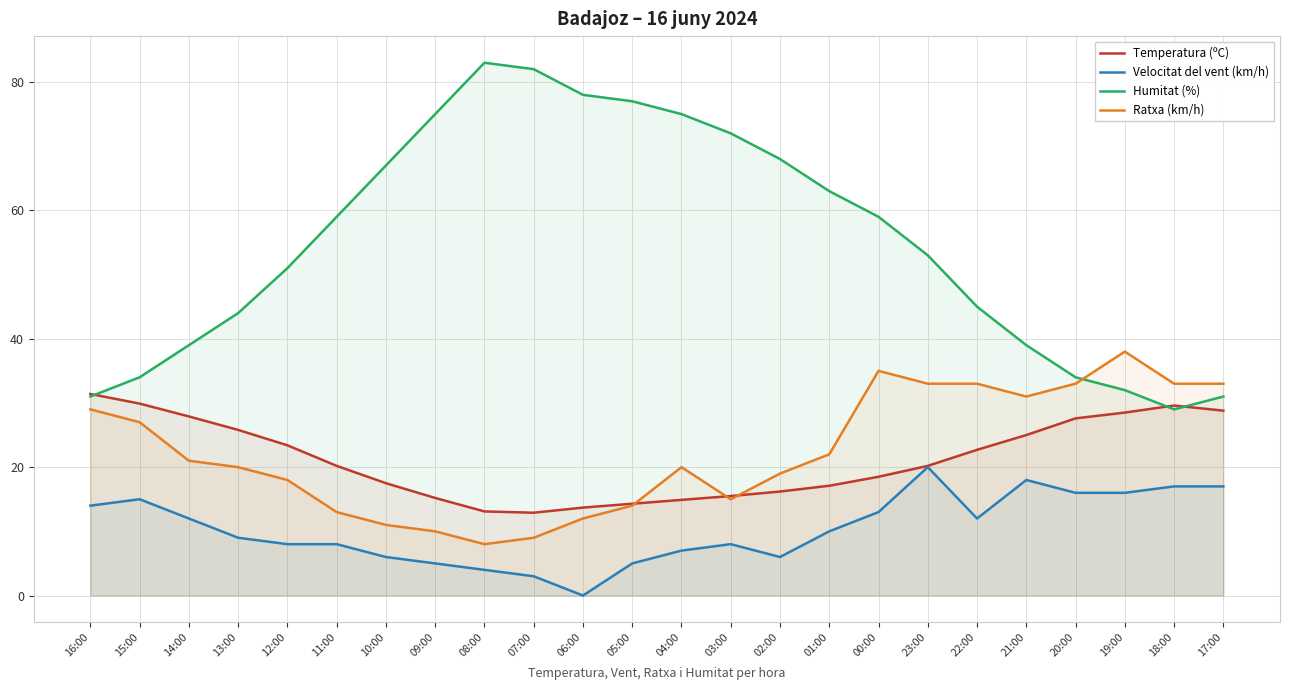

How many data points does each series have?

24